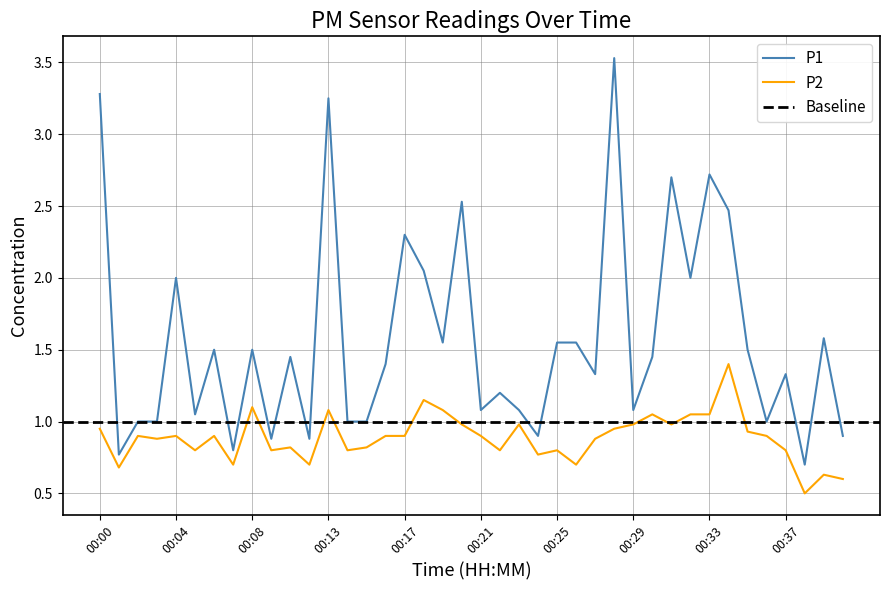

What is the minimum value for P2?

0.5